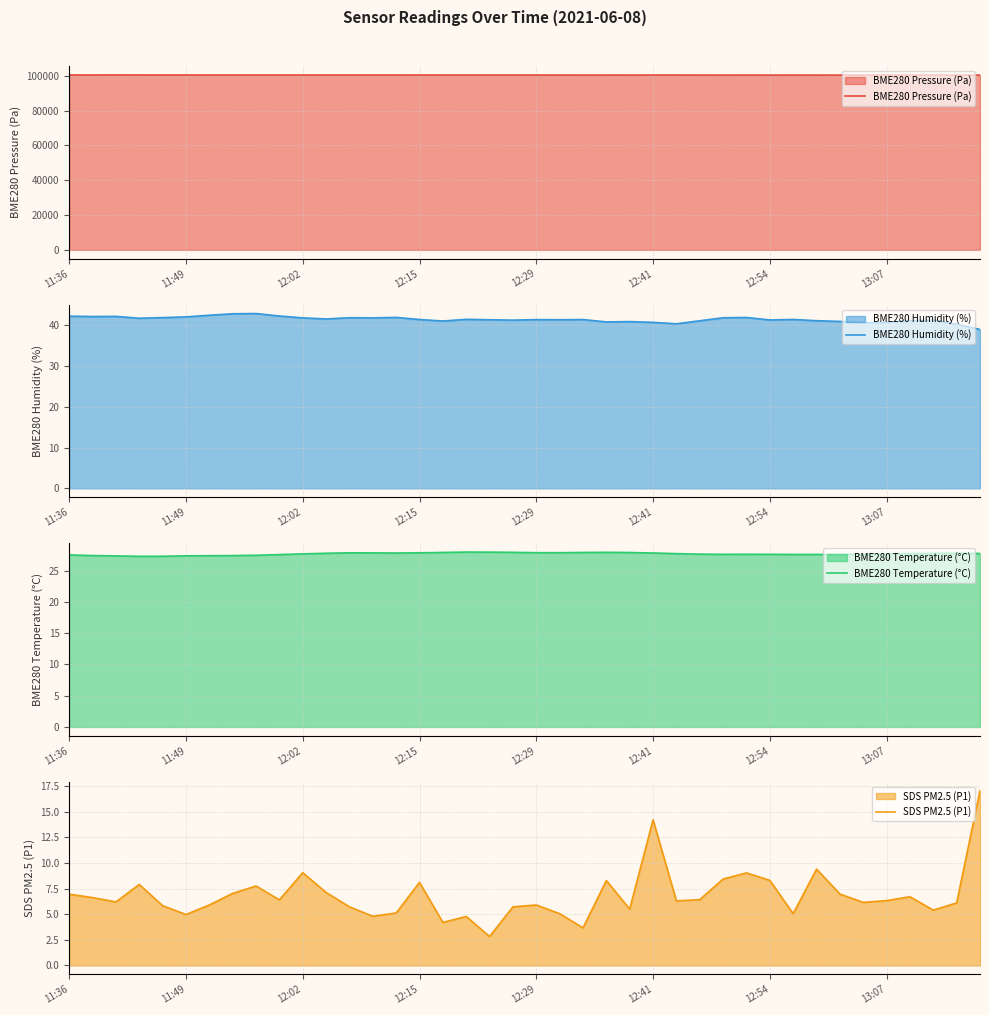

What is the value of the BME280 Humidity (%) point at the 21st from the left?

41.4